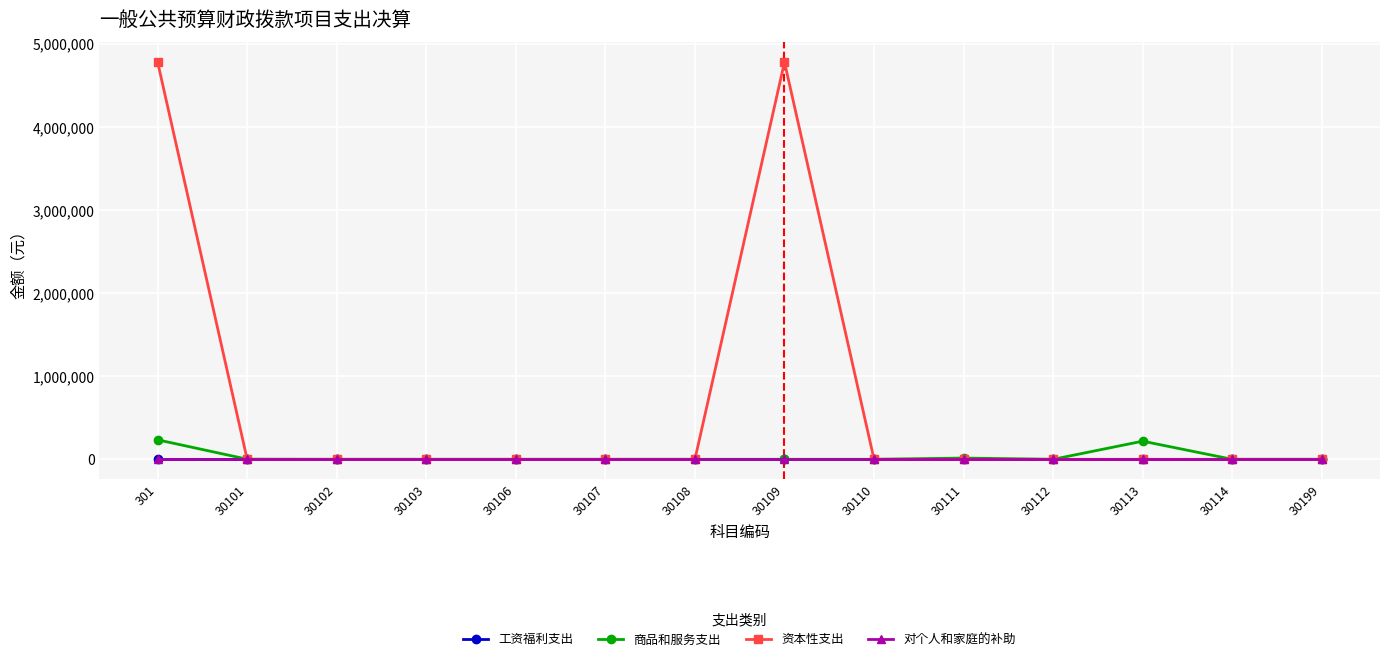

Reading left to right, extract all data points from this chart.

工资福利支出: 301=0.0	30101=0.0	30102=0.0	30103=0.0	30106=0.0	30107=0.0	30108=0.0	30109=0.0	30110=0.0	30111=0.0	30112=0.0	30113=0.0	30114=0.0	30199=0.0
商品和服务支出: 301=234304.4	30101=1165.0	30102=0.0	30103=0.0	30106=0.0	30107=0.0	30108=0.0	30109=0.0	30110=0.0	30111=15000.0	30112=0.0	30113=218139.4	30114=0.0	30199=0.0
资本性支出: 301=4780000.0	30101=0.0	30102=0.0	30103=0.0	30106=0.0	30107=0.0	30108=0.0	30109=4780000.0	30110=0.0	30111=0.0	30112=0.0	30113=0.0	30114=0.0	30199=0.0
对个人和家庭的补助: 301=0.0	30101=0.0	30102=0.0	30103=0.0	30106=0.0	30107=0.0	30108=0.0	30109=0.0	30110=0.0	30111=0.0	30112=0.0	30113=0.0	30114=0.0	30199=0.0